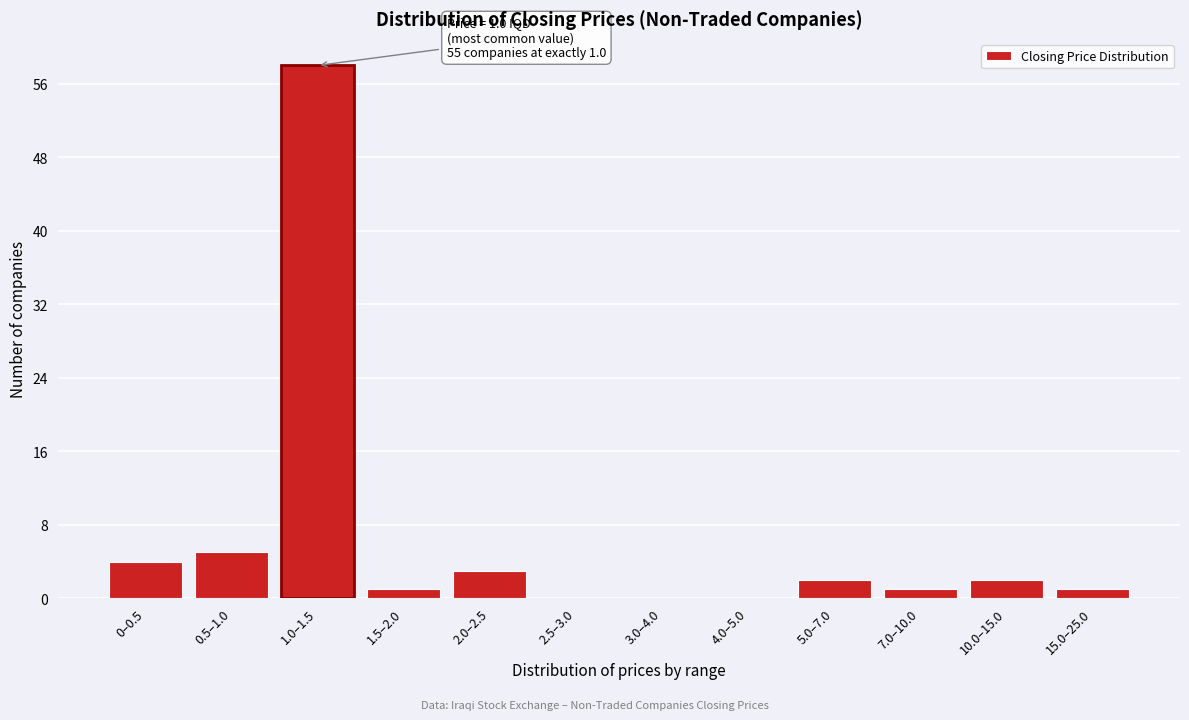

Reading left to right, transcribe all the data shown in this chart.

0–0.5=4	0.5–1.0=5	1.0–1.5=58	1.5–2.0=1	2.0–2.5=3	2.5–3.0=0	3.0–4.0=0	4.0–5.0=0	5.0–7.0=2	7.0–10.0=1	10.0–15.0=2	15.0–25.0=1